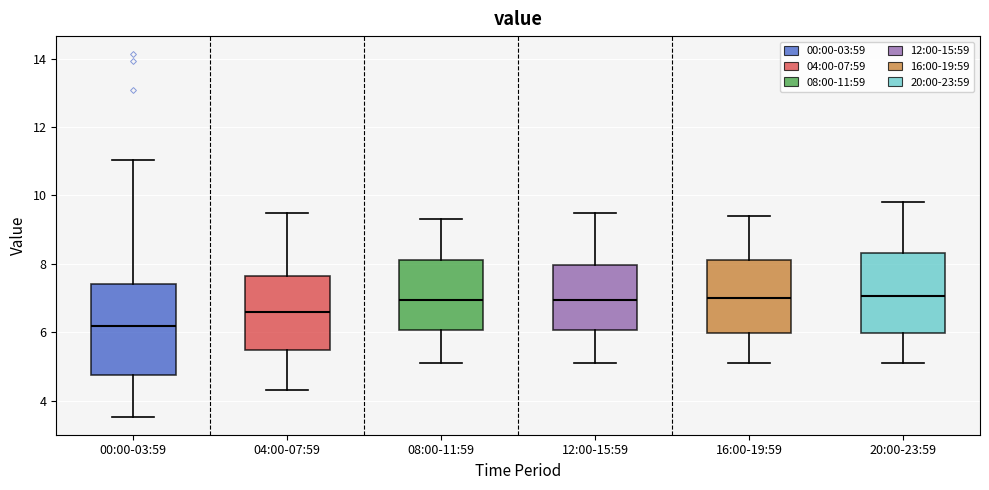

Comparing the boxes themselves (not the whiskers), which one is the tallest?

00:00-03:59